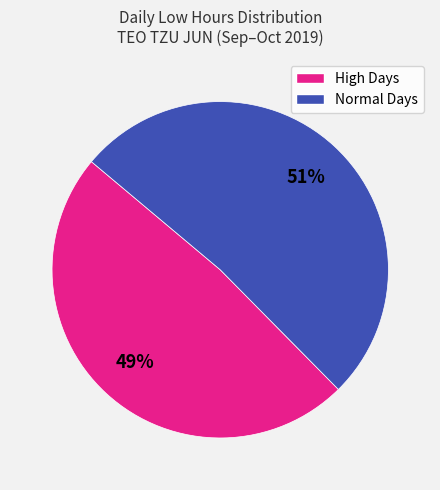

Does any single category account for the majority?

Yes